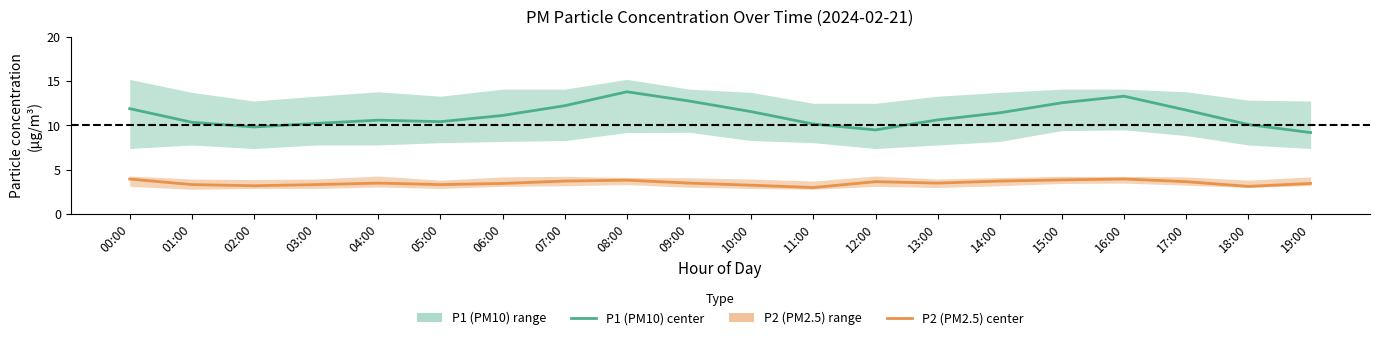

True or false: P2 (PM2.5) center has more than 0 interior local peaks.

True